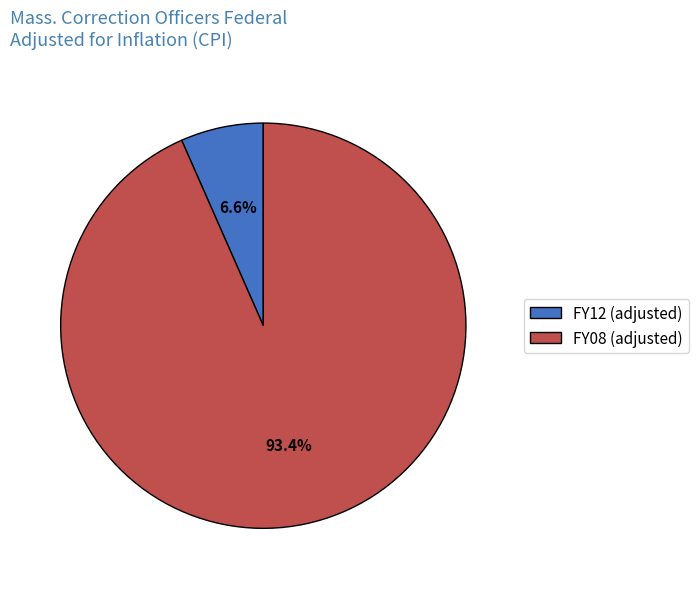

To the nearest percent, what is the difference between the FY08 (adjusted) and FY12 (adjusted) slice percentages?

87%